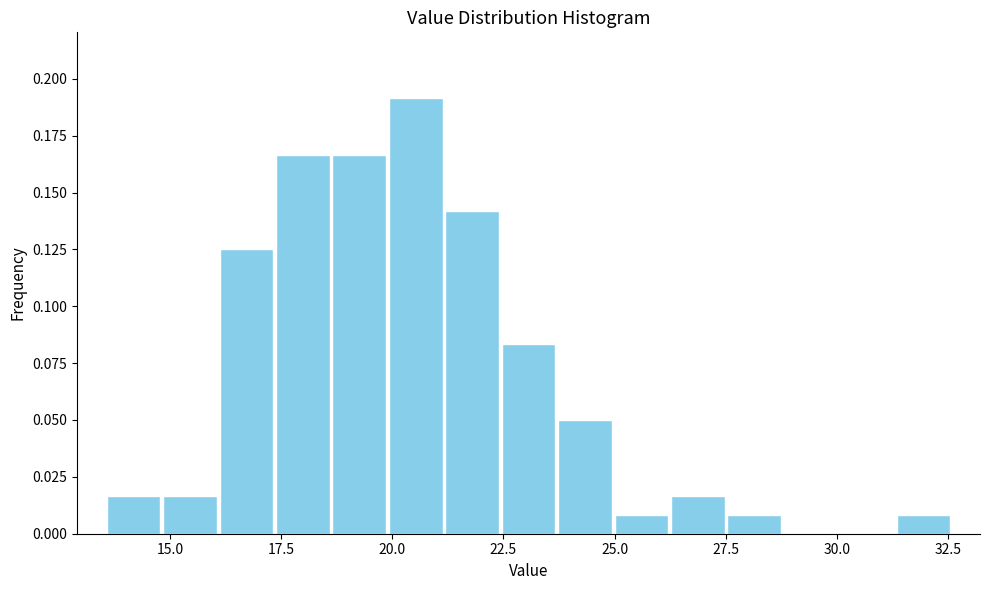

Read against the x-axis, roughly where is the centre of the tallest bar?

20.5